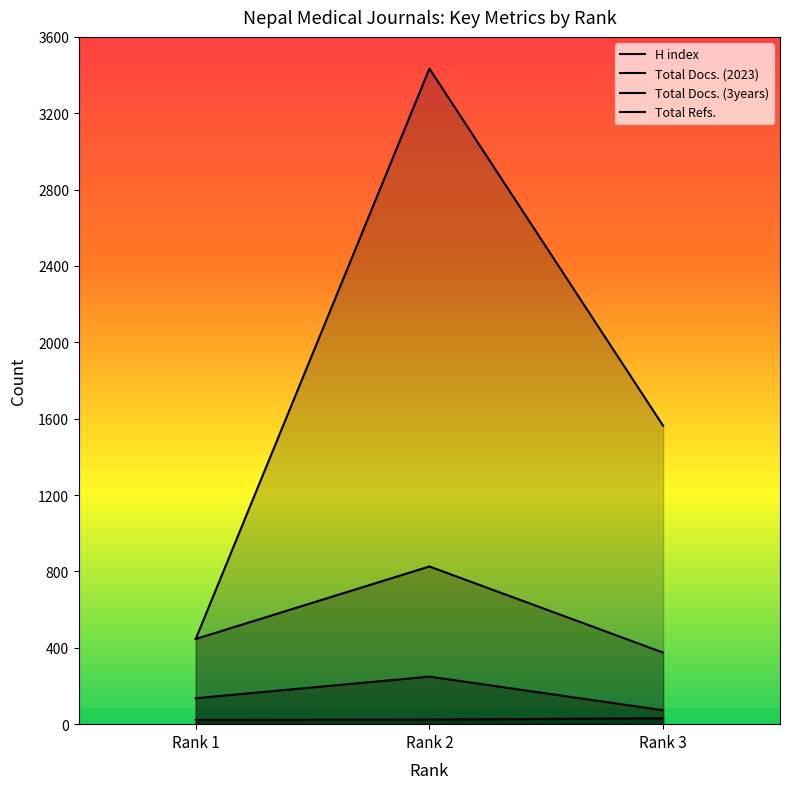

What is the maximum value shown in the chart?

3434